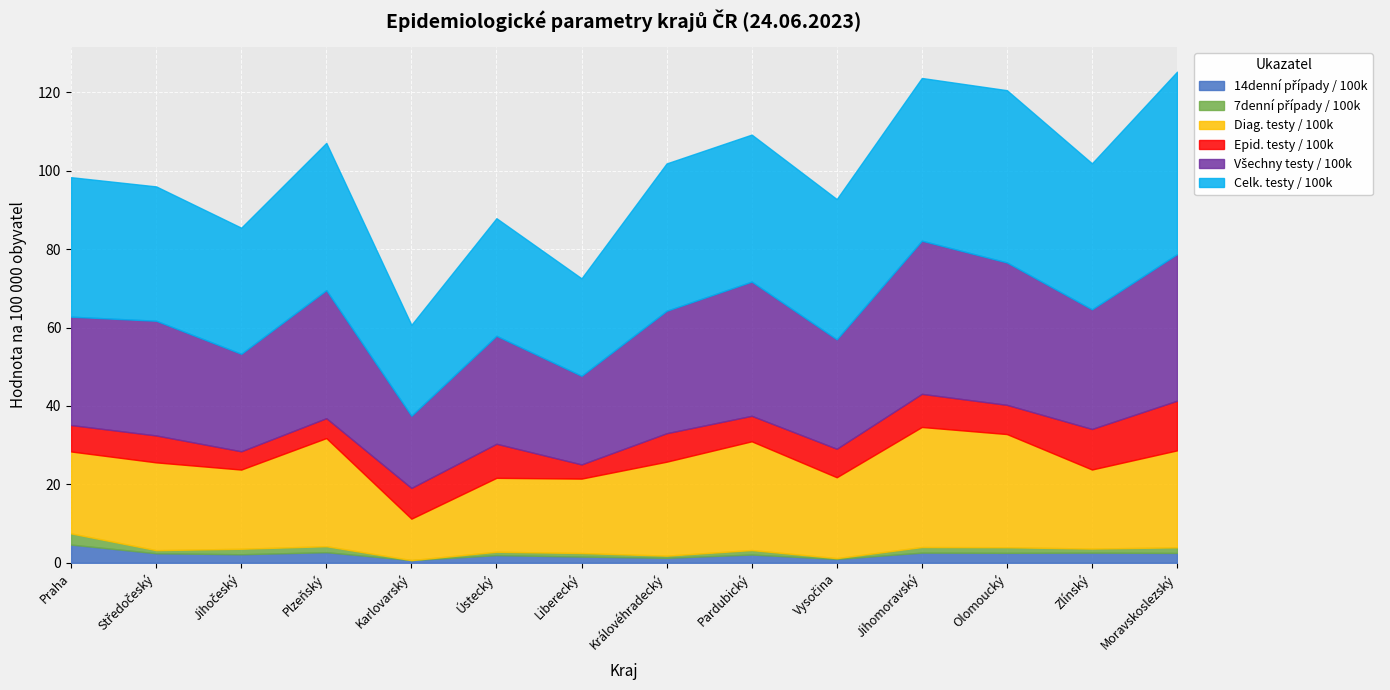

The 7denní případy / 100k series shows 0.3 at Moravskoslezský. True or false?

False